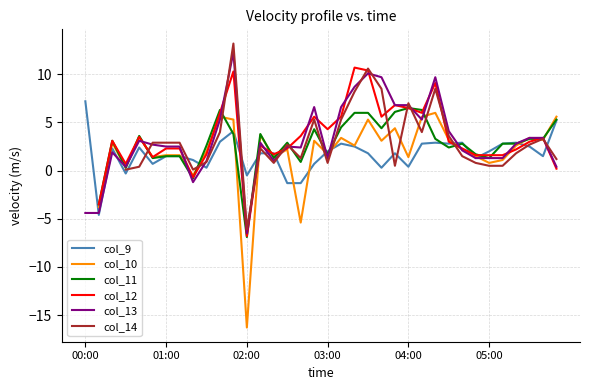

How many data points in col_14 are above 2?

18